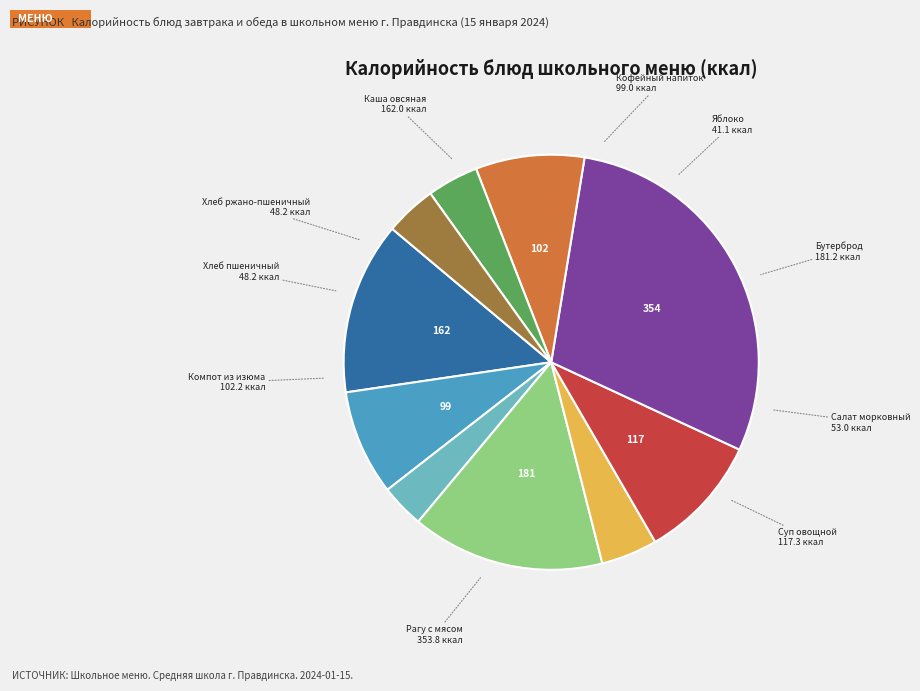

Does any single category account for the majority?

No